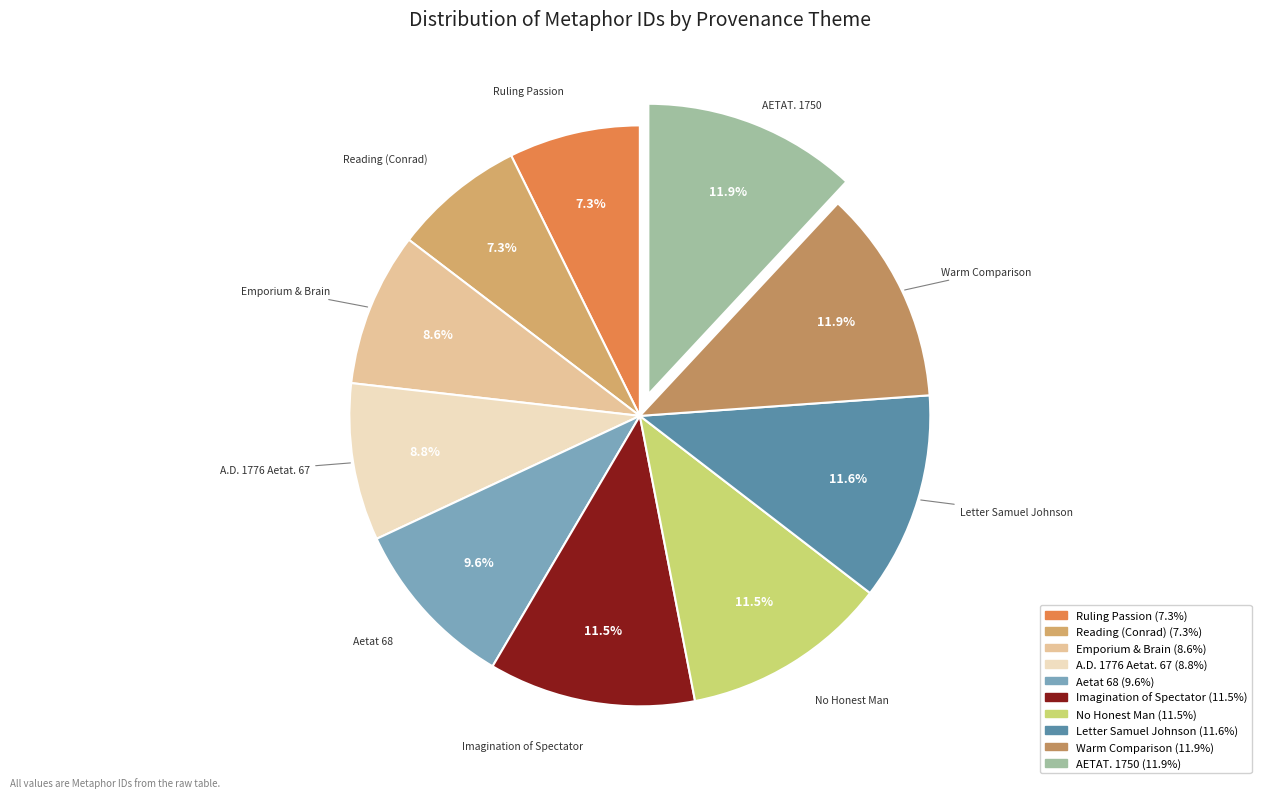

How many segments does this pie chart have?

10